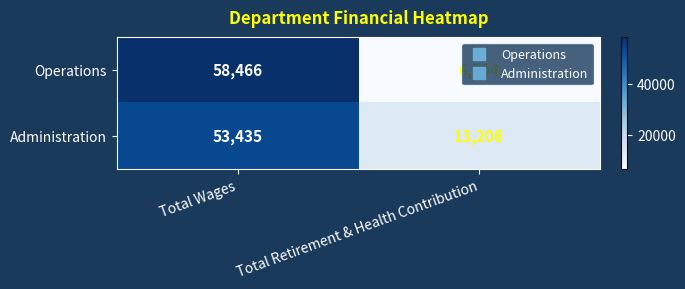

What is the difference between the Operations values at Total Retirement & Health Contribution and Total Wages?

51962